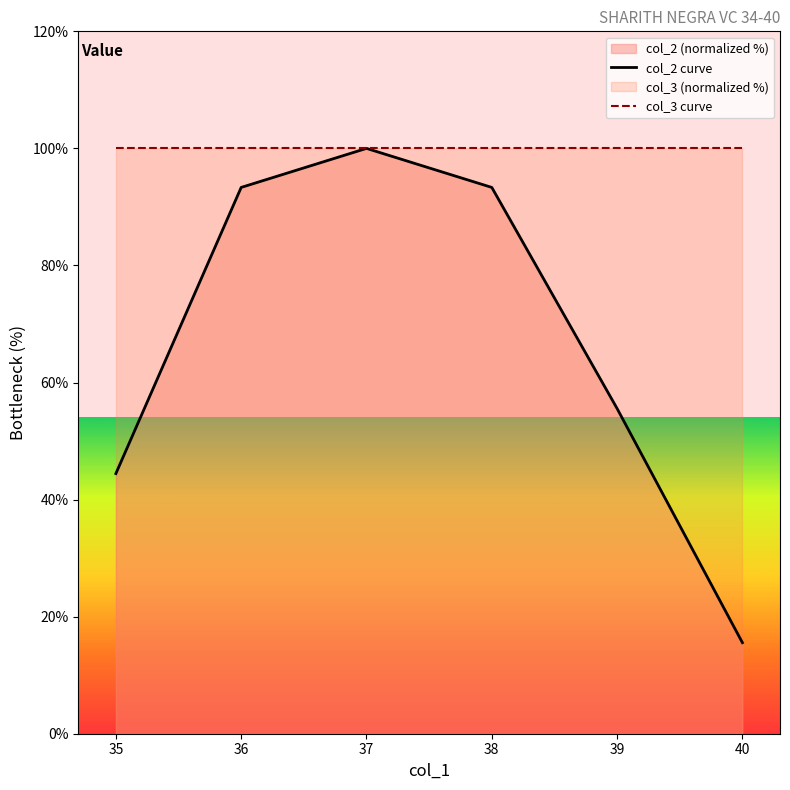

Which category has the highest value in the col_3 curve series?

35